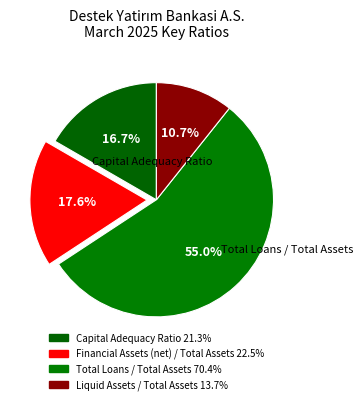

How many segments does this pie chart have?

4